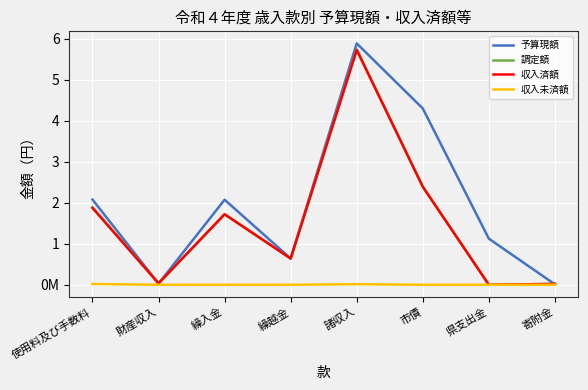

Which series has the largest range (max minus min)?

予算現額